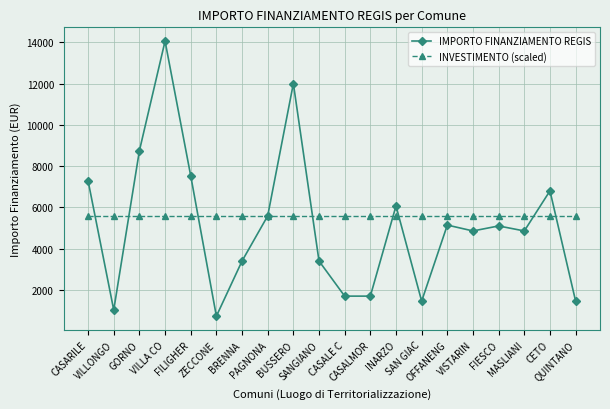

List the series in order of their peak value, highest first.

IMPORTO FINANZIAMENTO REGIS, INVESTIMENTO (scaled)